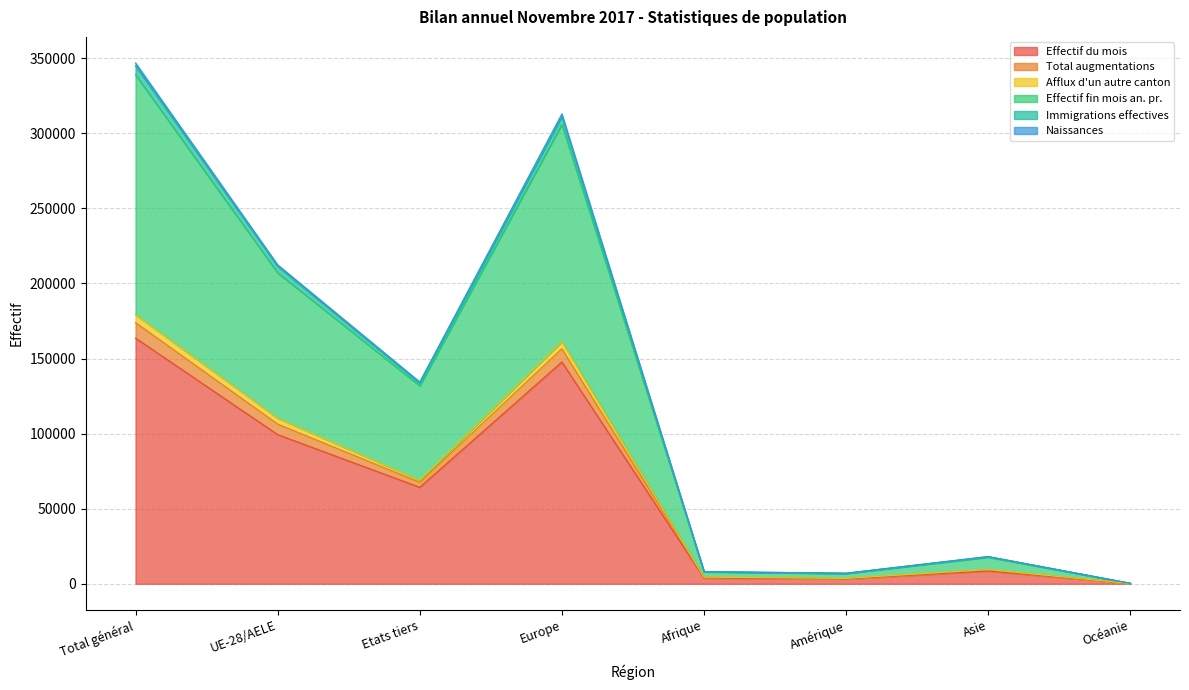

The Effectif du mois series shows 241941 at Total général. True or false?

False